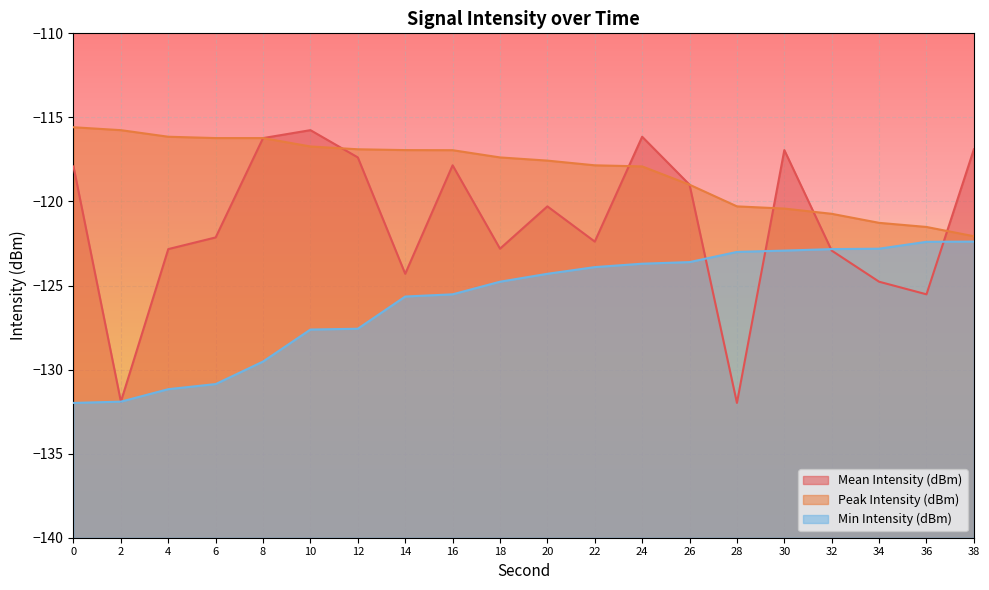

At which label is Min Intensity (dBm) closest to -127?

12